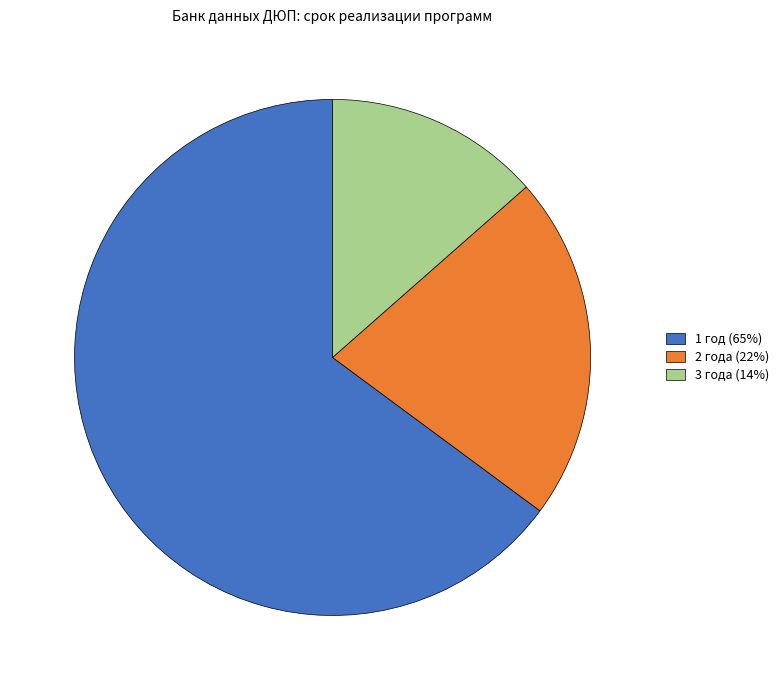

What is the ratio of the value at 2 года to the value at 1 год?

0.3